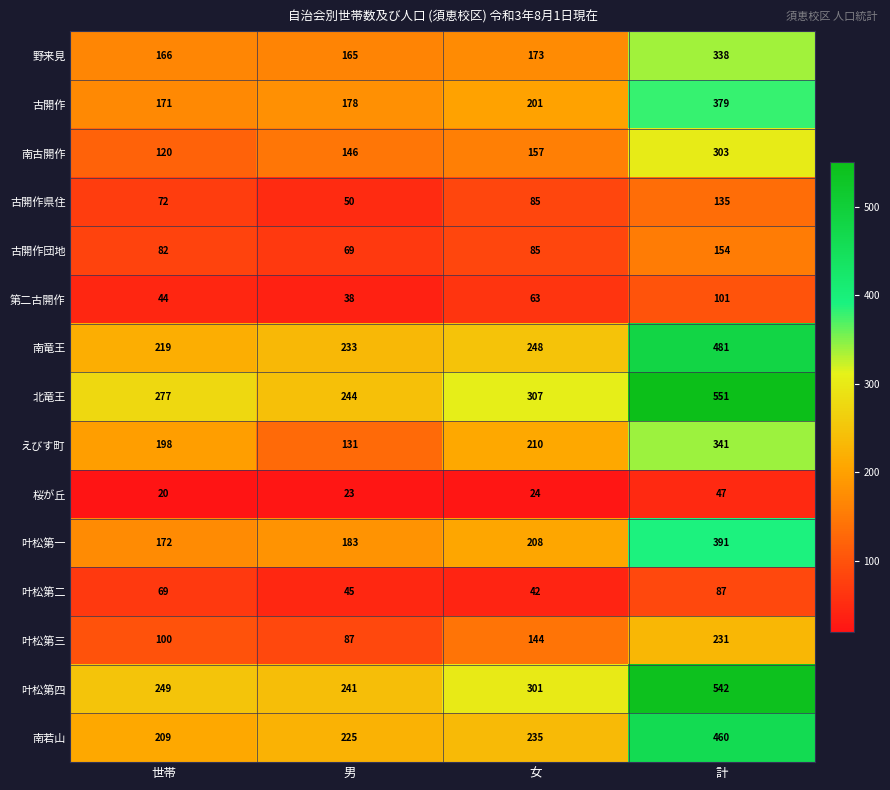

Which series has the widest spread of values?

北竜王